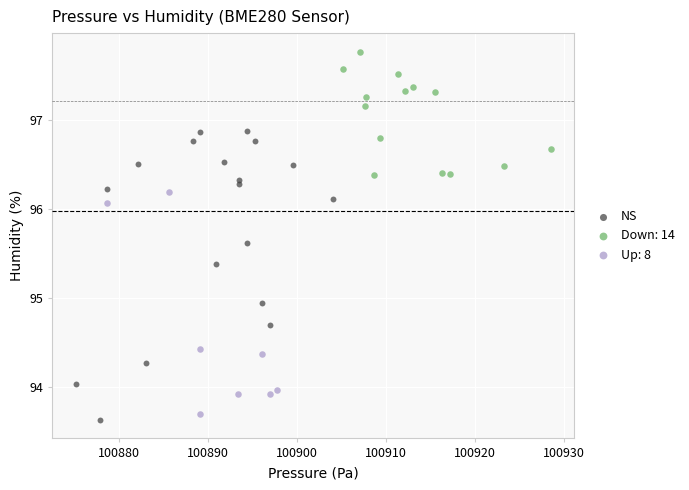

Which series has the widest spread of Y values?

NS